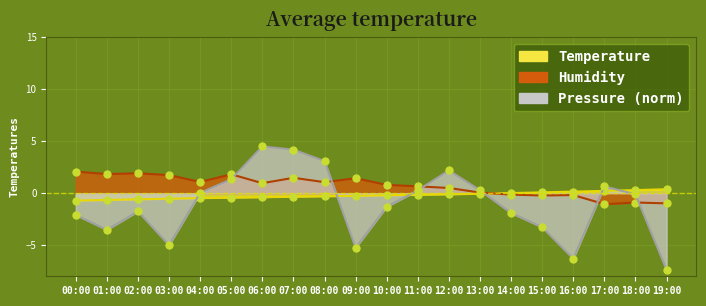

How many times do Pressure (norm) and Humidity cross each other?

6